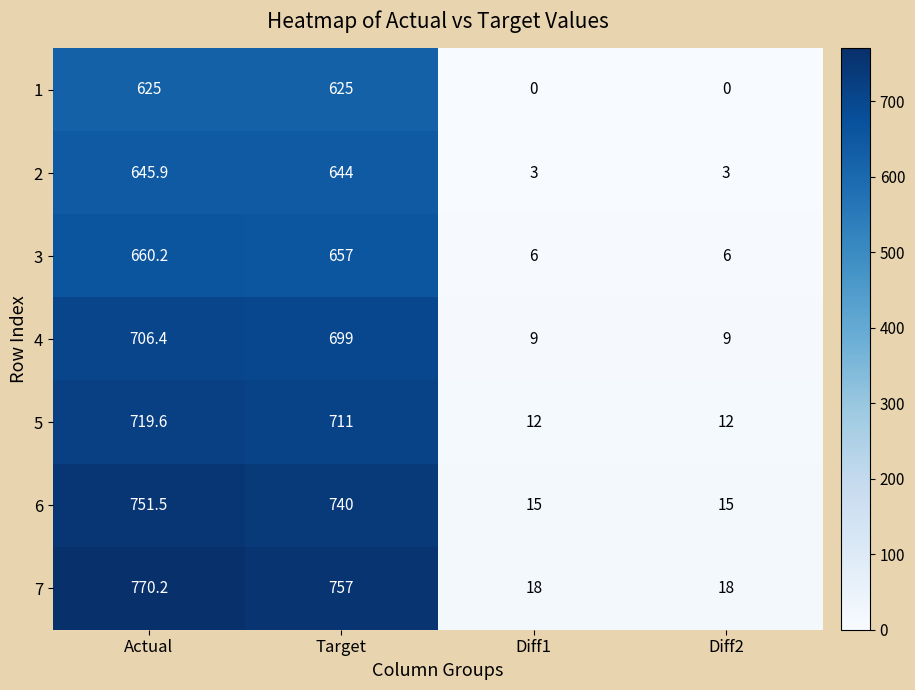

List the series in order of their peak value, lowest first.

1, 2, 3, 4, 5, 6, 7